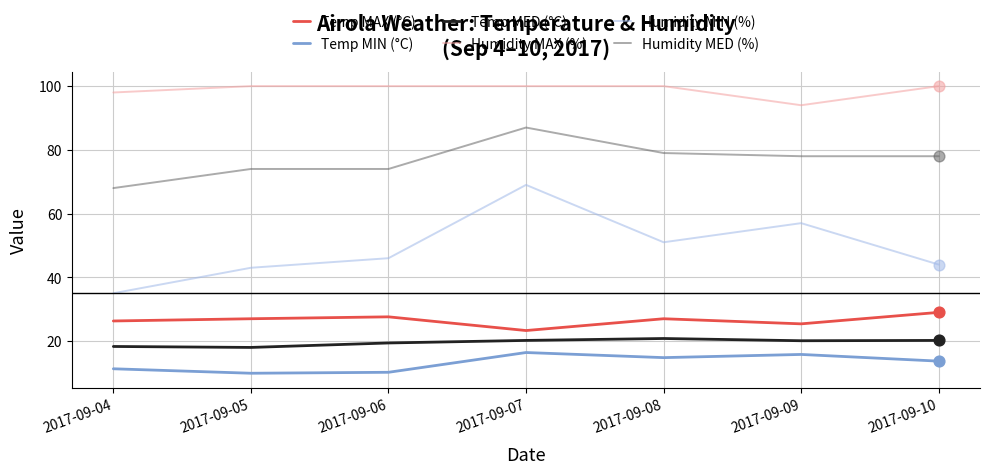

What is the difference between the highest and lowest values at 2017-09-06?

89.8